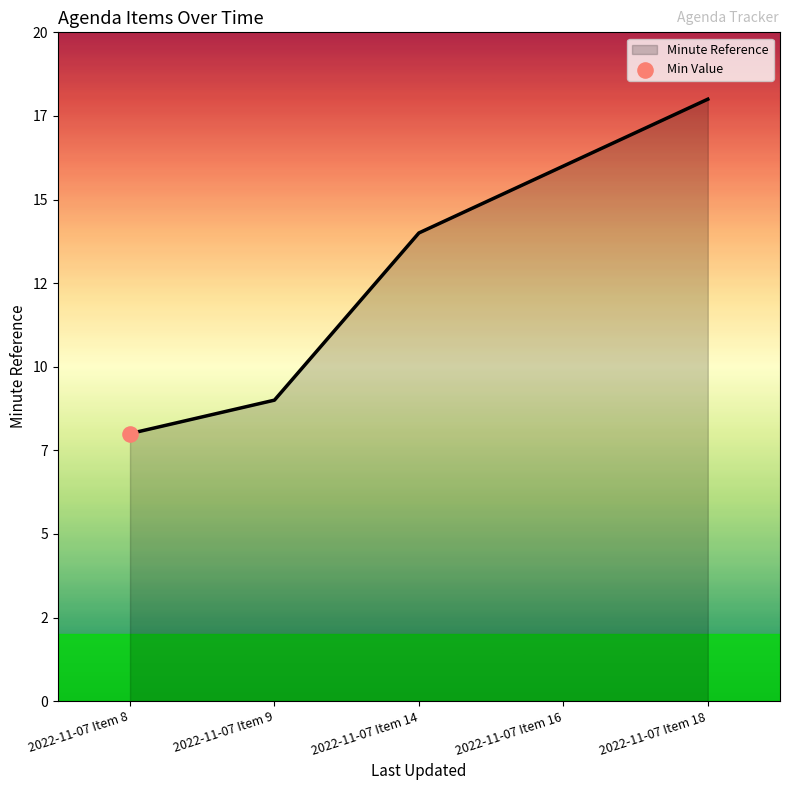

Does the chart have visible grid lines?

No